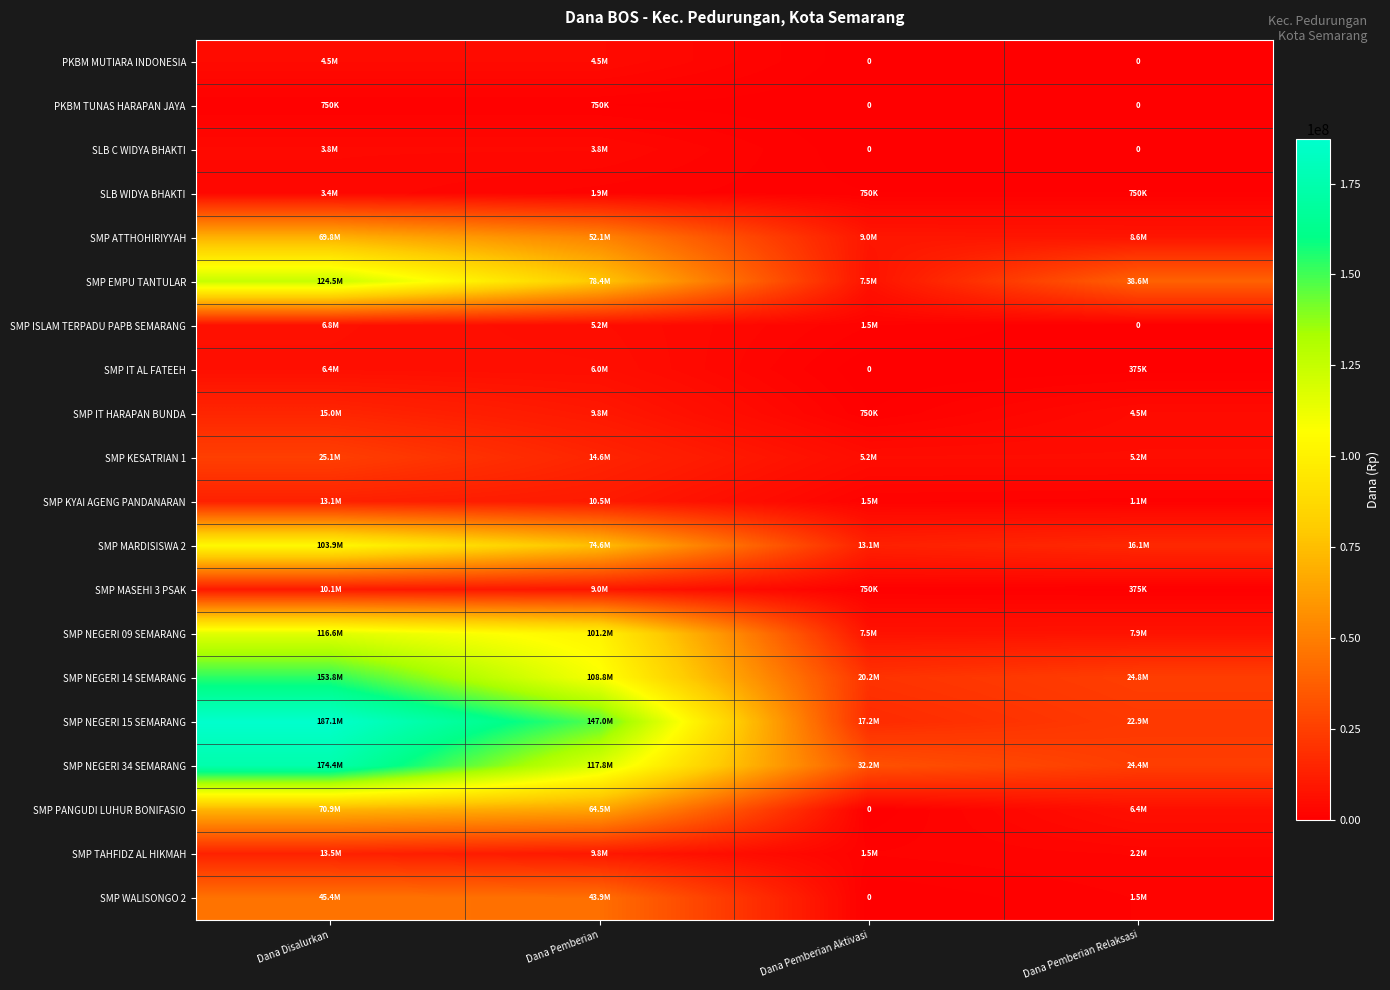

True or false: SMP TAHFIDZ AL HIKMAH has a value of 2250000 at Dana Pemberian Relaksasi.

True